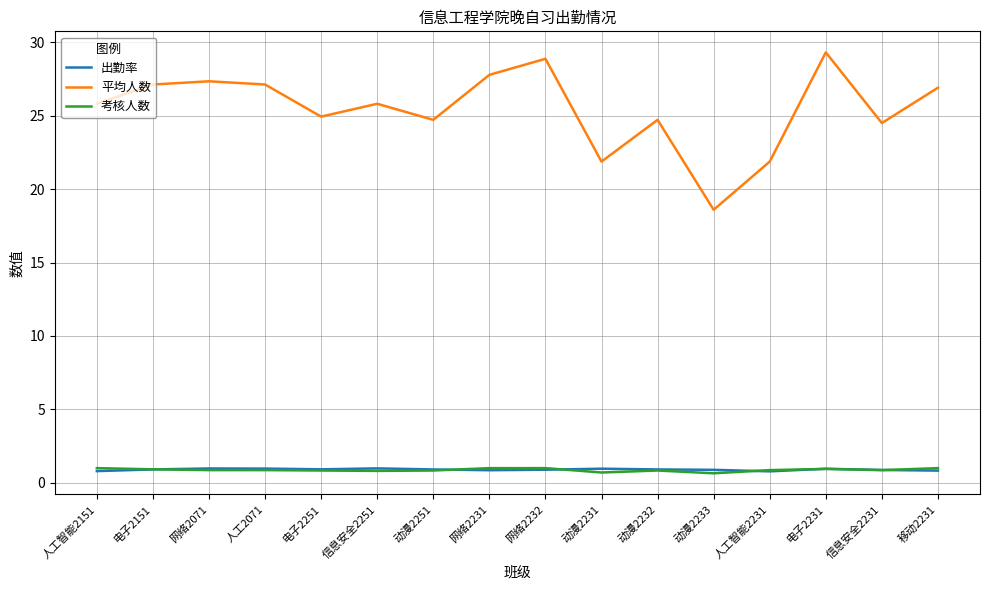

What is the difference between the maximum and second lowest values in the 考核人数 series?

0.3